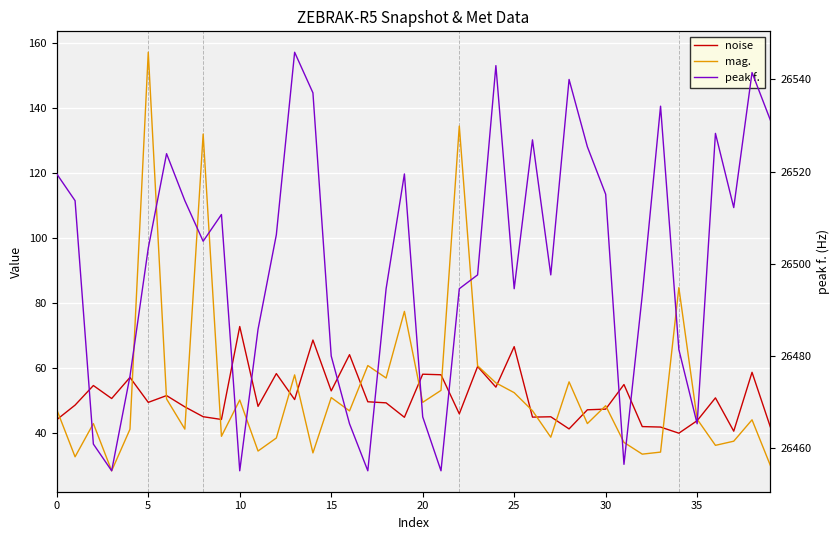

Rank the series at 20 from highest to lowest value.

peak f., noise, mag.